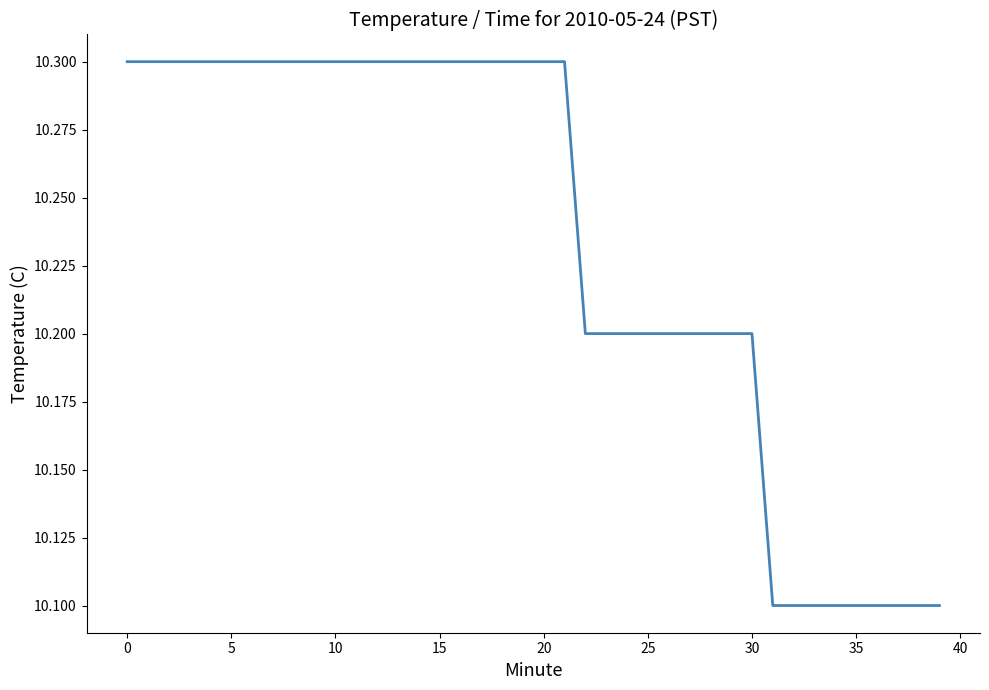

What is the average value?

10.2